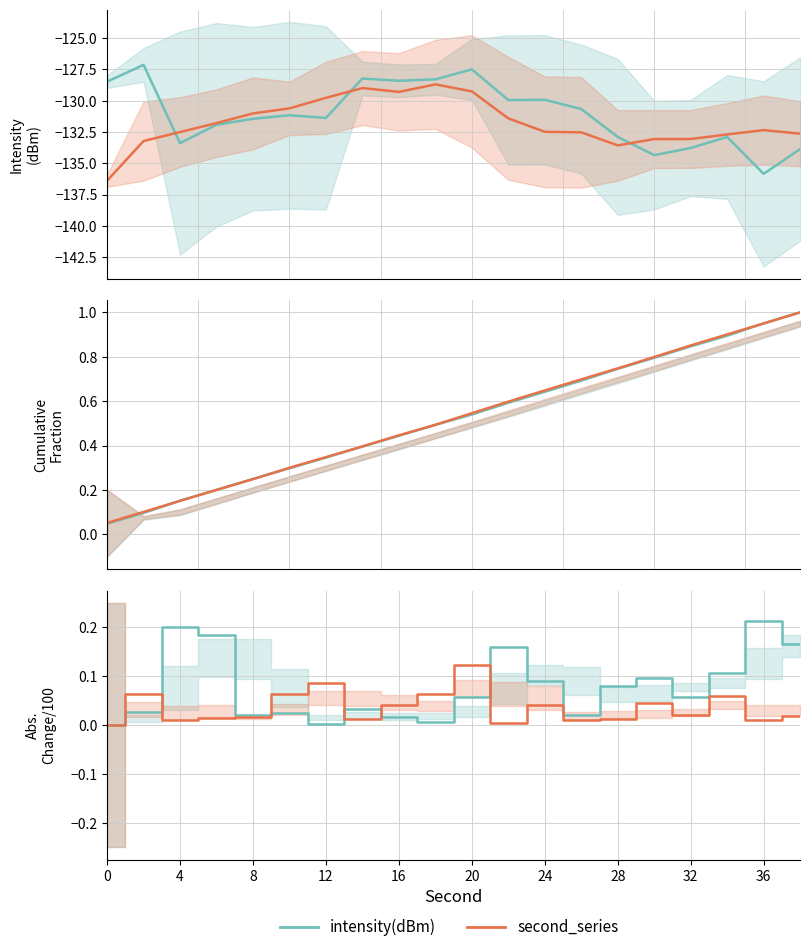

True or false: second_series has a value of 0.0 at 36.

False